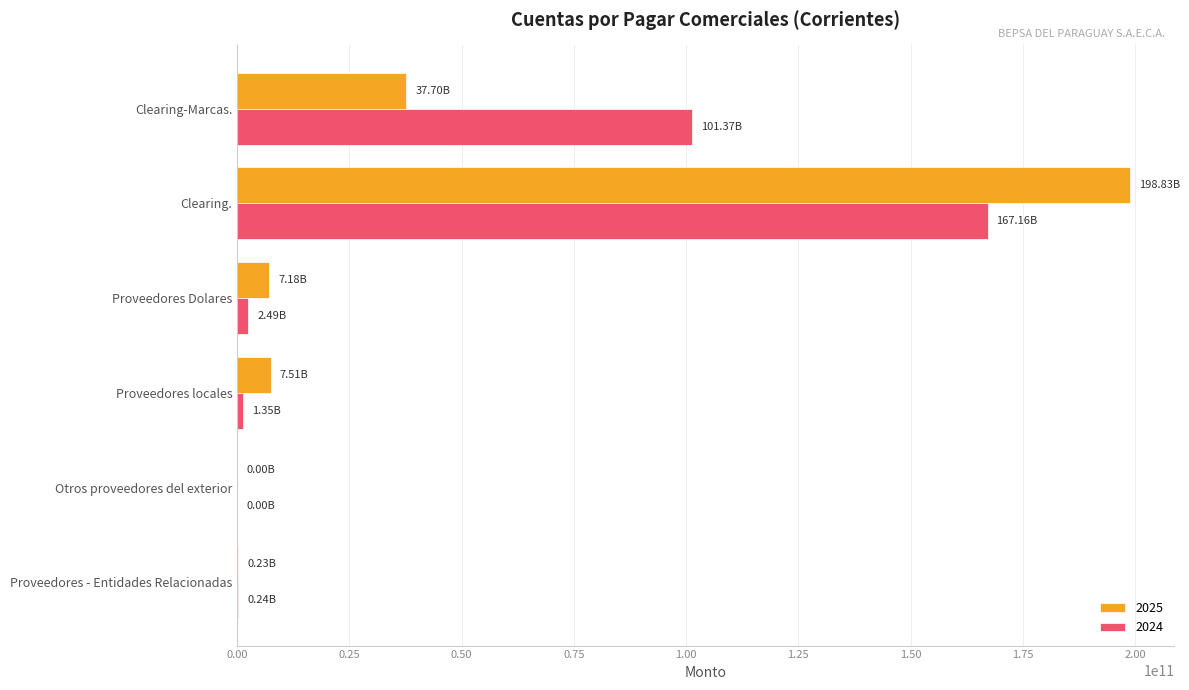

Which category has the highest value in the 2024 series?

Clearing.